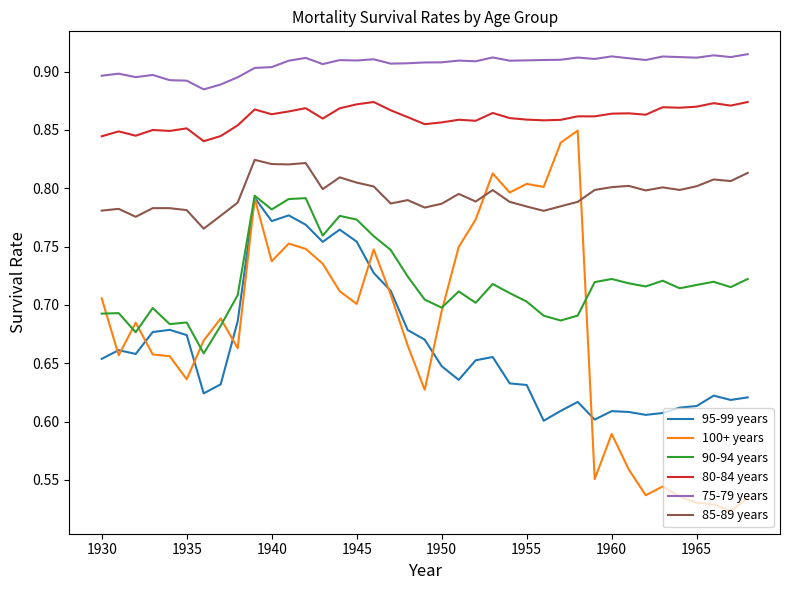

Which series has the largest total across all categories?

75-79 years